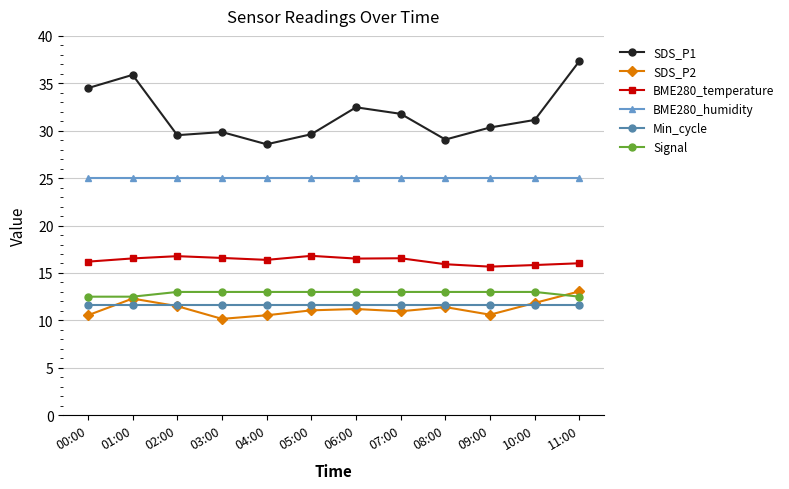

Does the chart display data point markers on the line(s)?

Yes